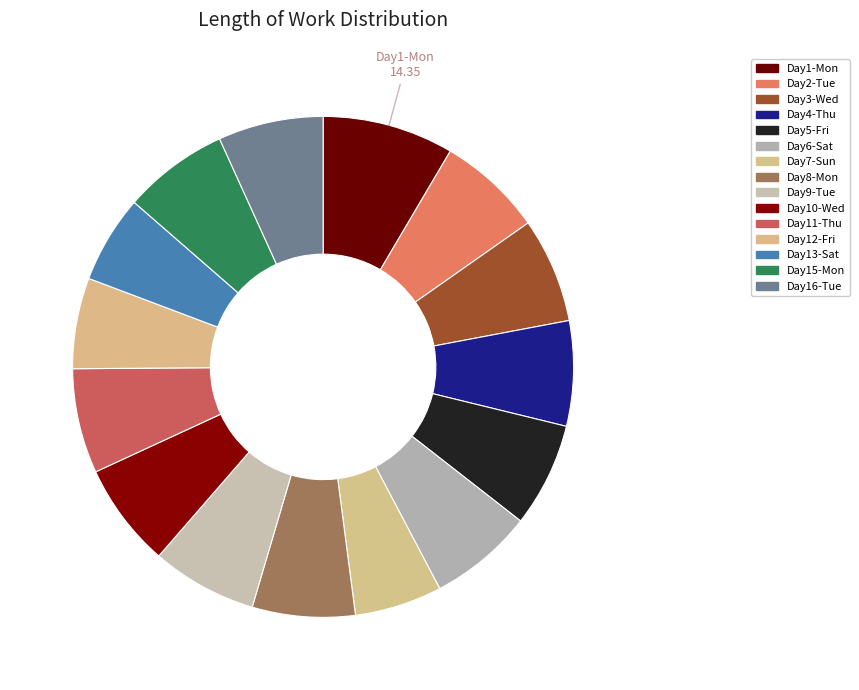

Count the number of slices in the pie.

15